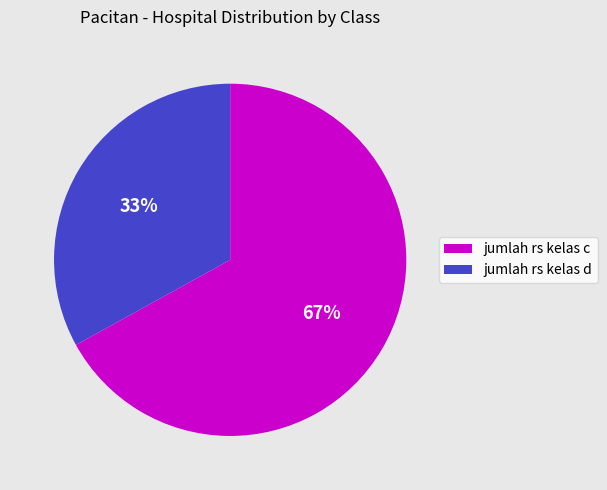

Is it true that jumlah rs kelas c is 82% of the pie?

False